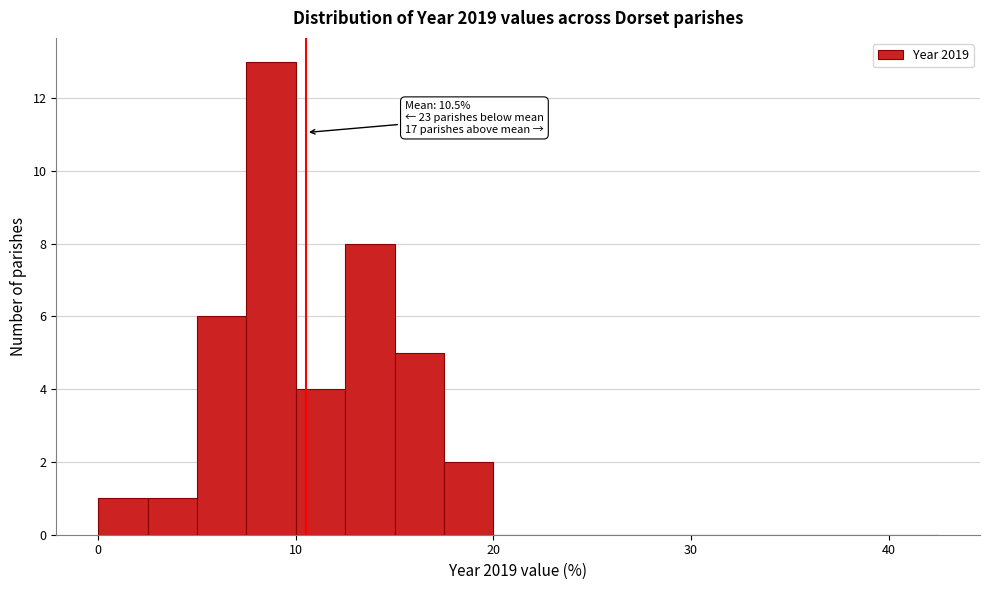

Around what value on the x-axis is the tallest bar? Give the approximate position of its centre, as read against the axis.

9